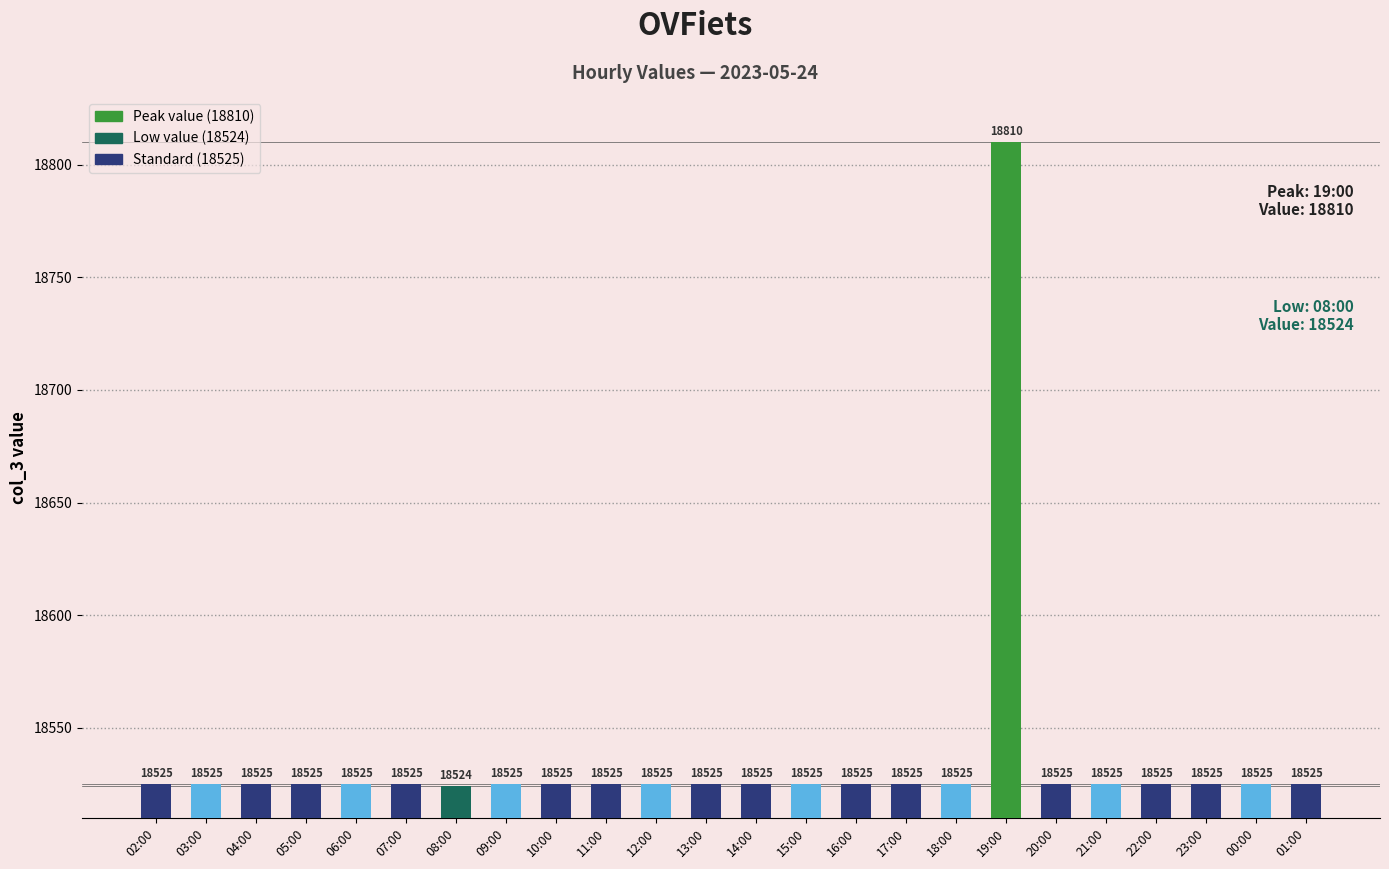

How many series are shown in this chart?

1